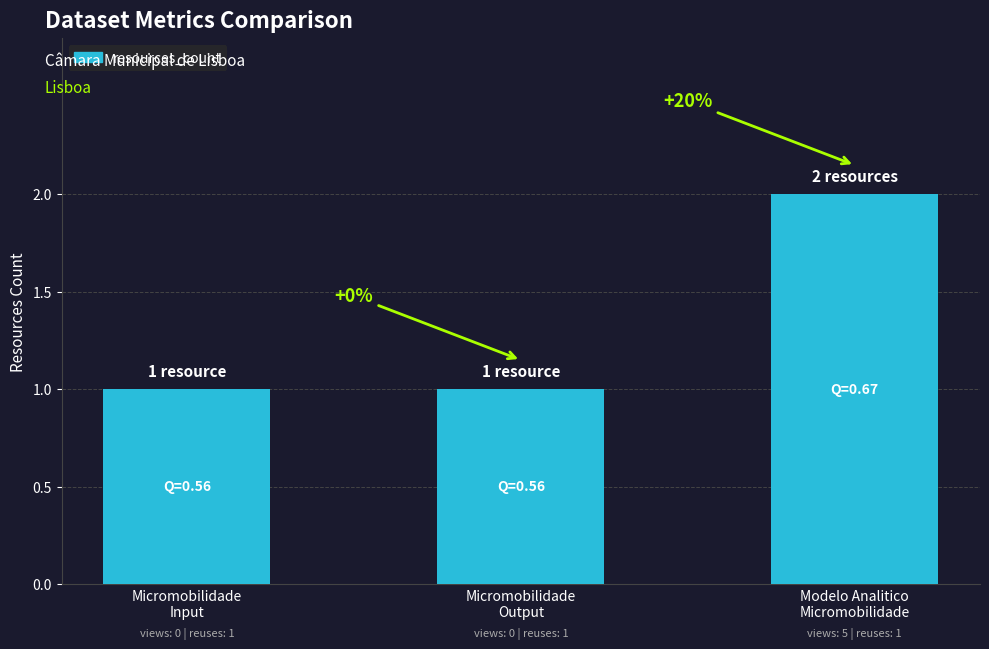

What value does the data have at Micromobilidade
Output?

1